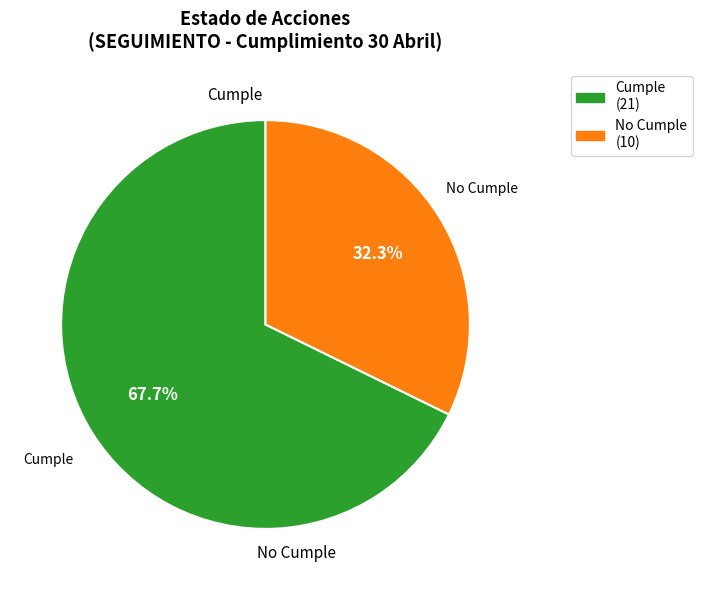

Is it true that Cumple is 68% of the pie?

True